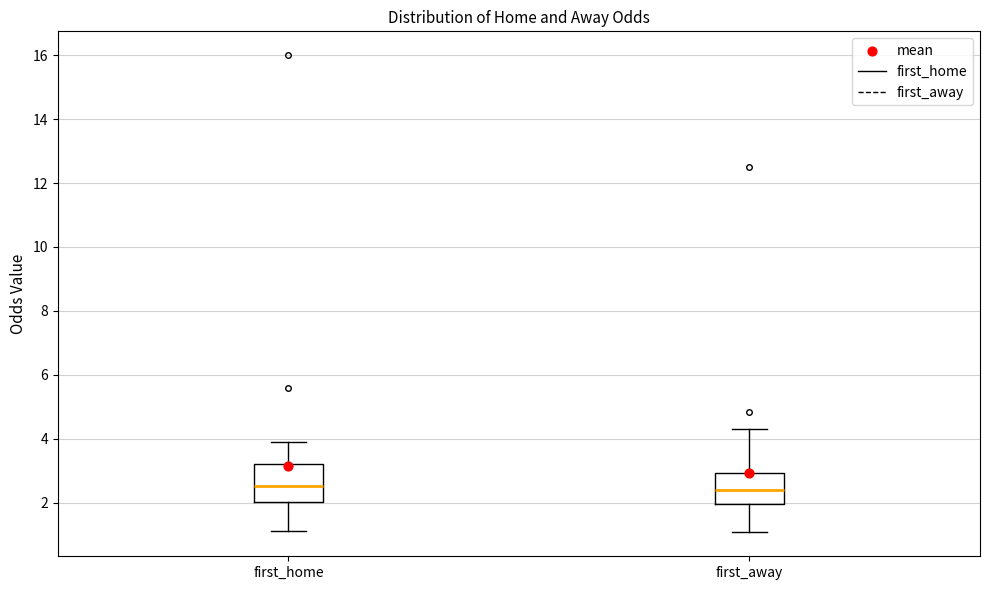

Reading left to right, transcribe this box plot: for each box, give where its median line is, the range the box spans, and where its two whiskers end, as read against the y-axis. The values are not printed on the chart, so give them approximately, as read against the axis.

first_home: median 2.6, box 2.0 to 3.2, whiskers 1.2 to 4.0
first_away: median 2.4, box 2.0 to 3.0, whiskers 1.0 to 4.4